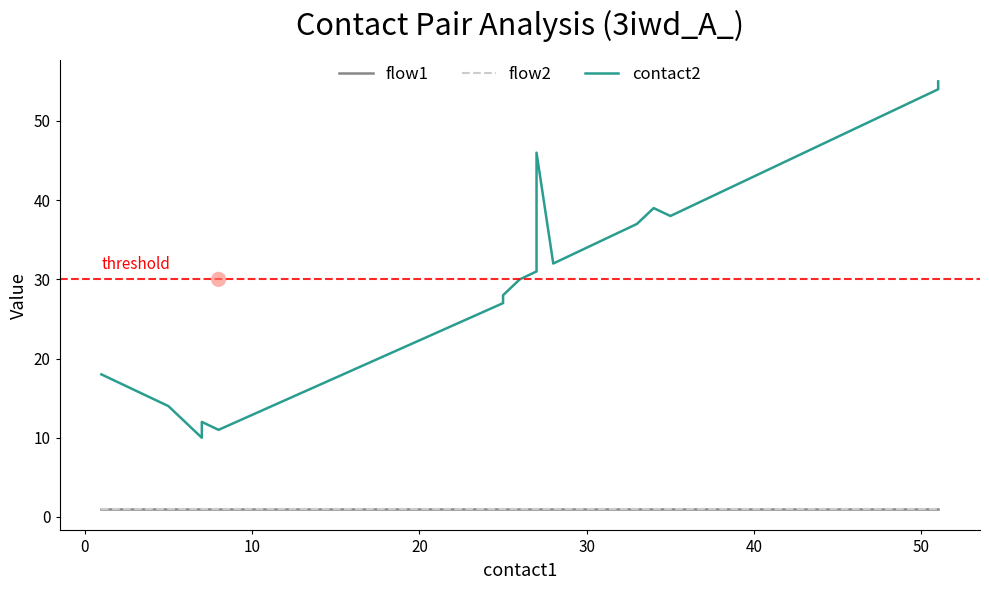

Which series reaches the minimum Y coordinate?

flow1